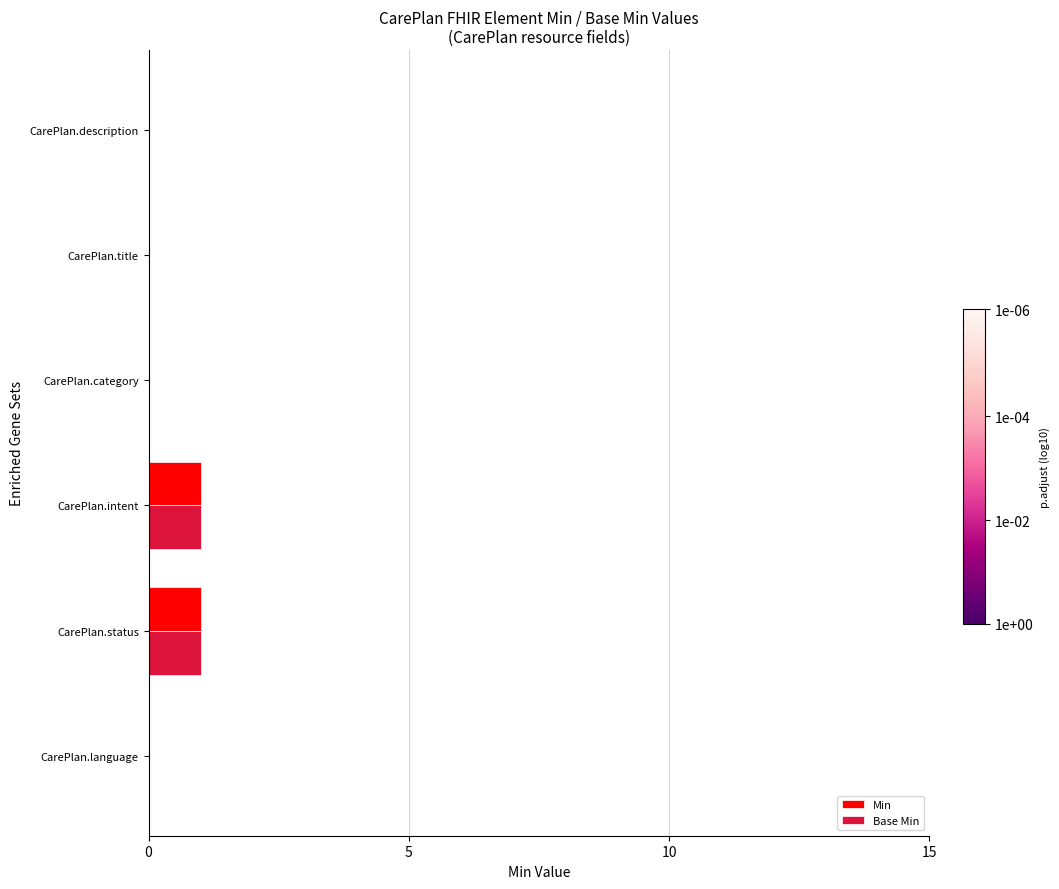

True or false: Base Min has a value of 1 at CarePlan.intent.

True